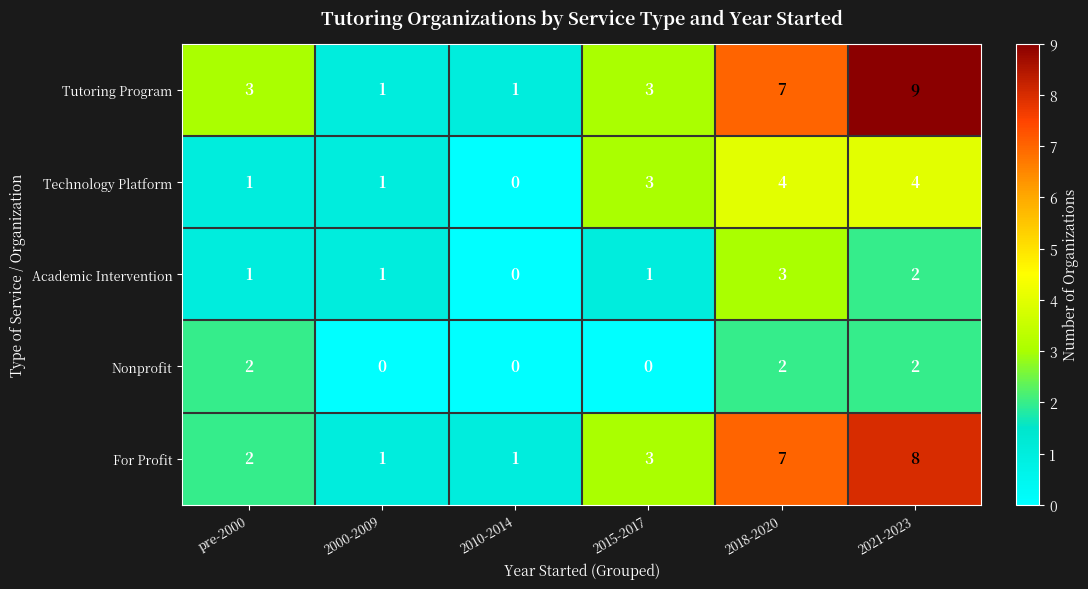

What is the sum of all Academic Intervention values?

8